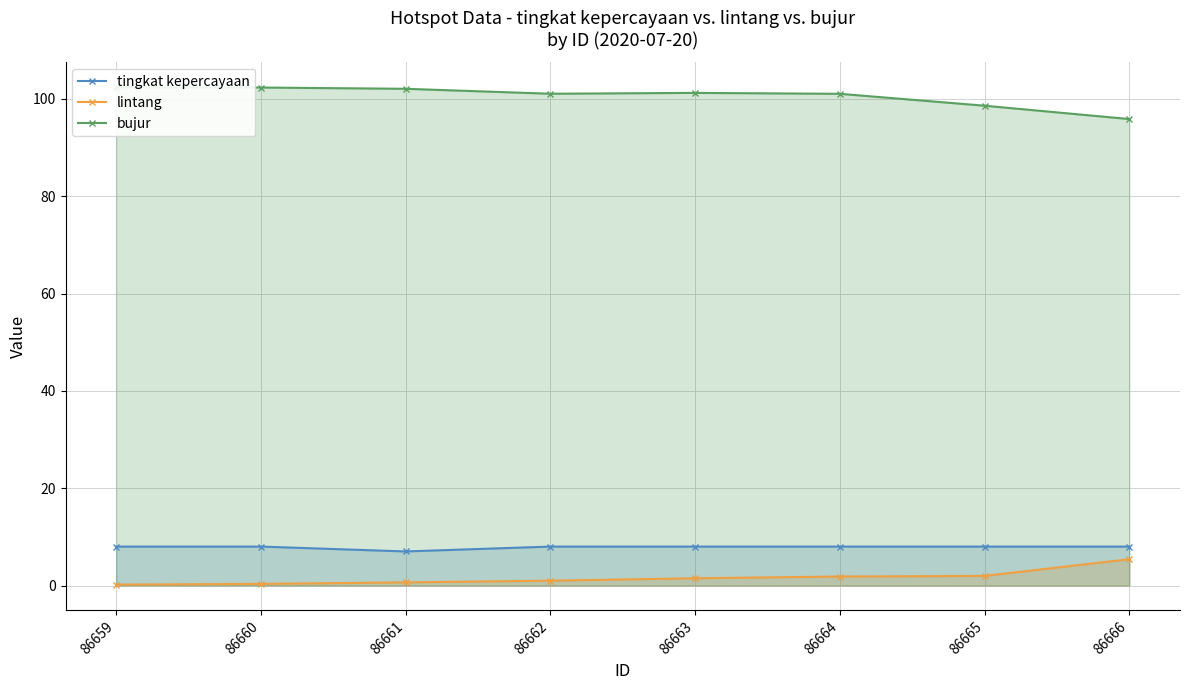

List the series in order of their peak value, highest first.

bujur, tingkat kepercayaan, lintang